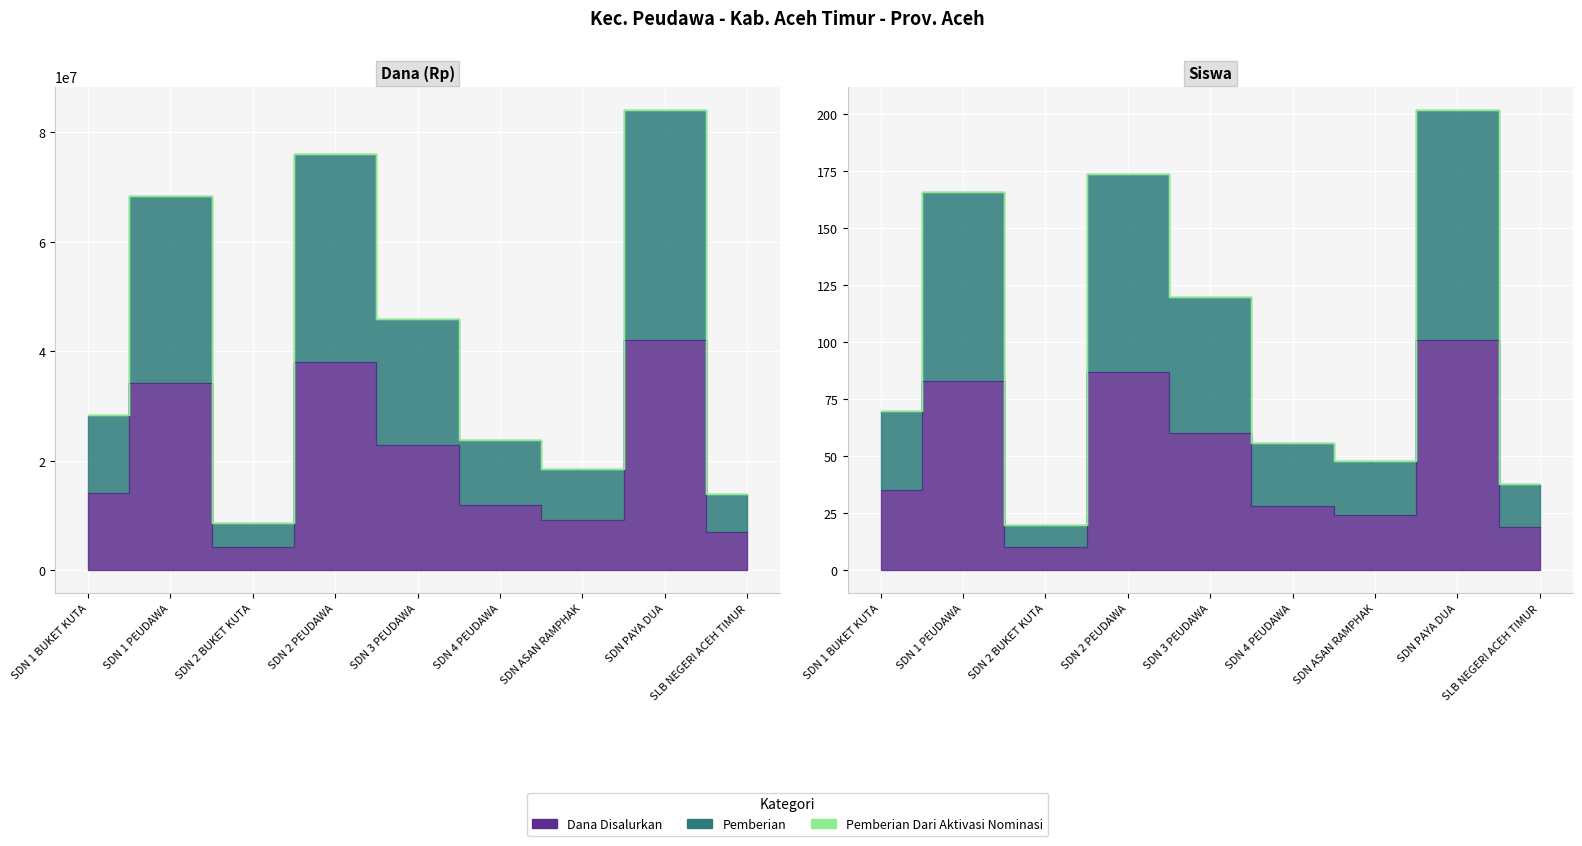

What is the total value across all series at SLB NEGERI ACEH TIMUR?

20925000